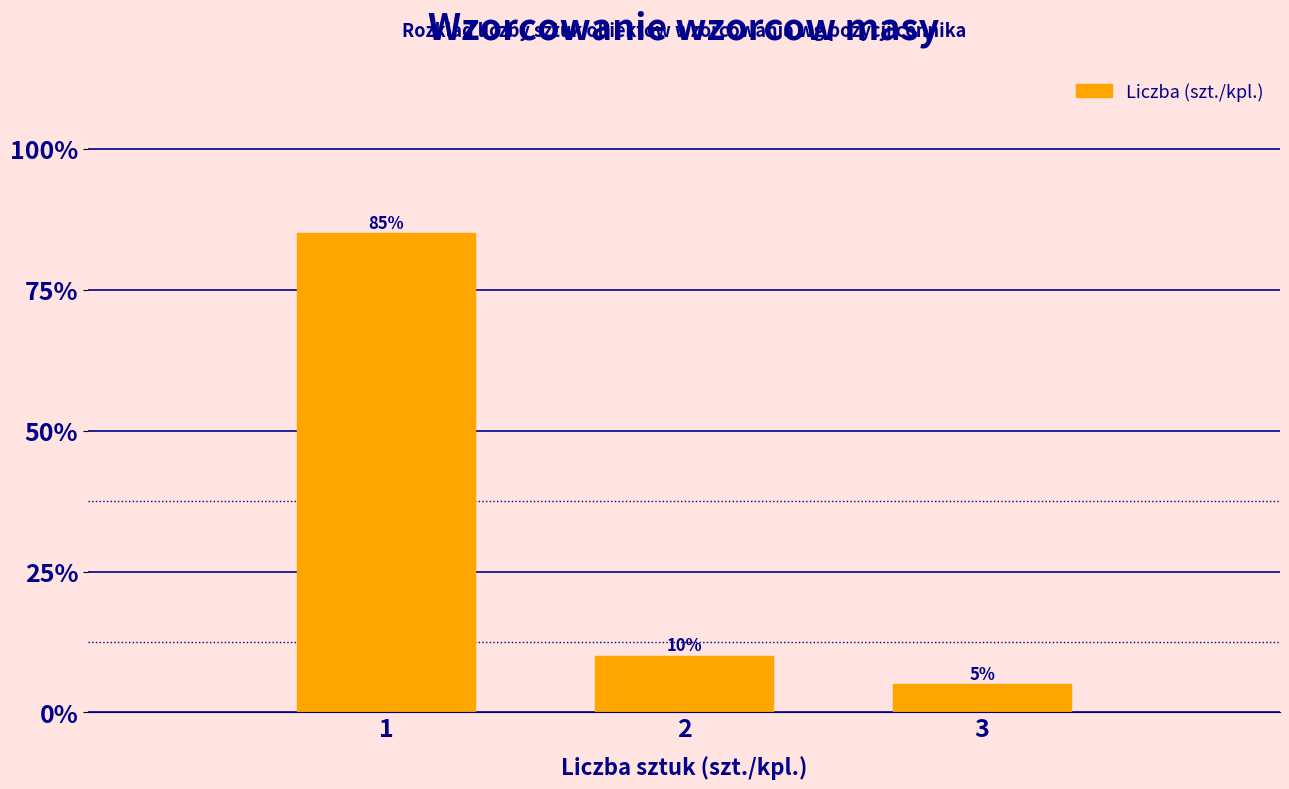

Reading left to right, list all the values displayed in this chart.

85	10	5